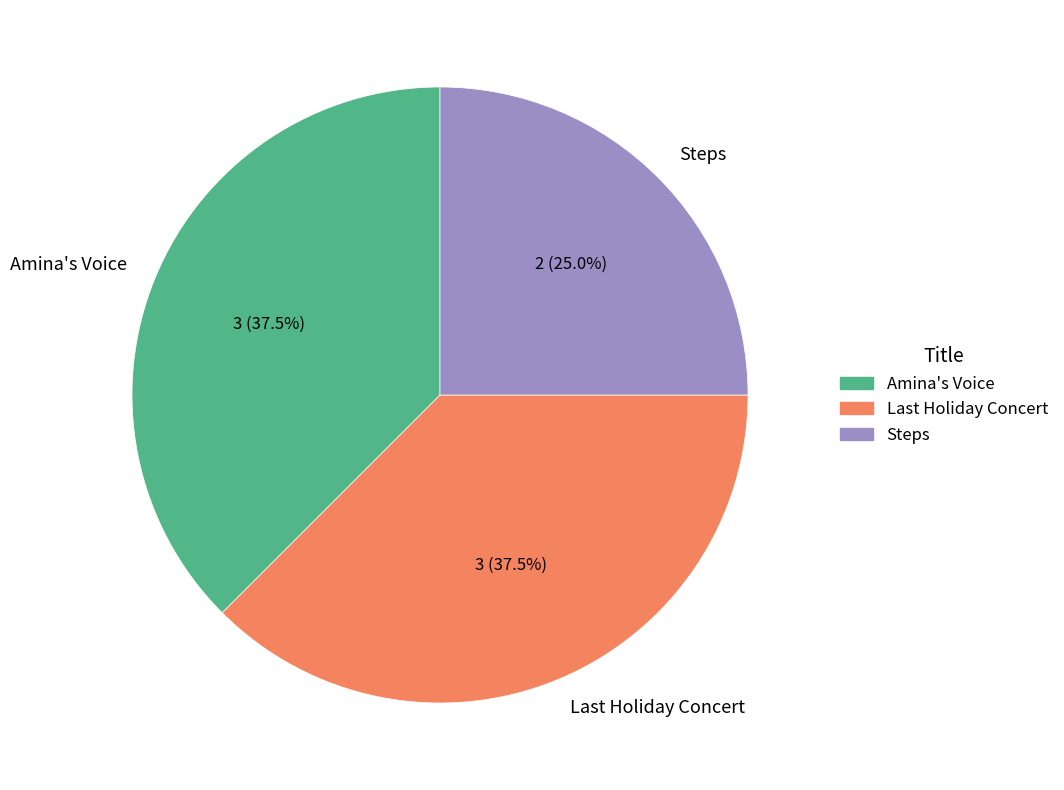

What percentage is the Steps slice, to the nearest percent?

25%